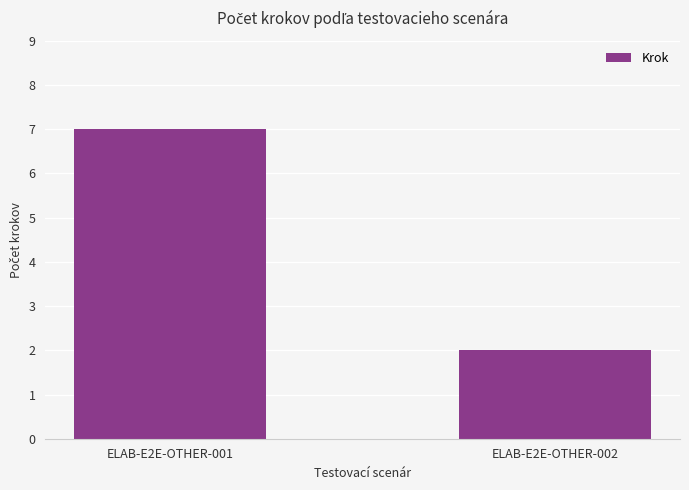

Does the chart contain stacked bars?

No